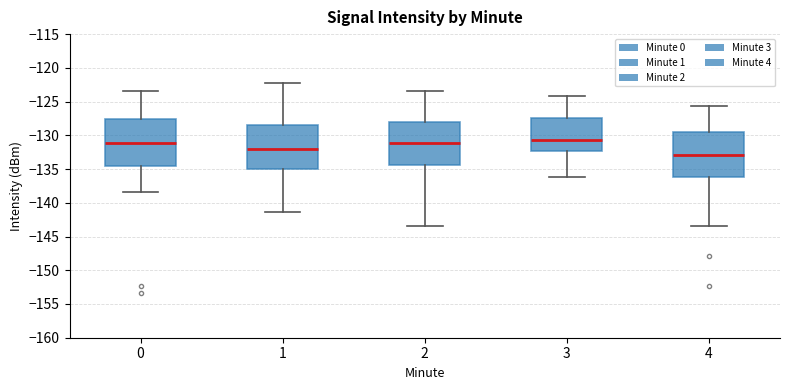

Which box's median line is the highest?

3